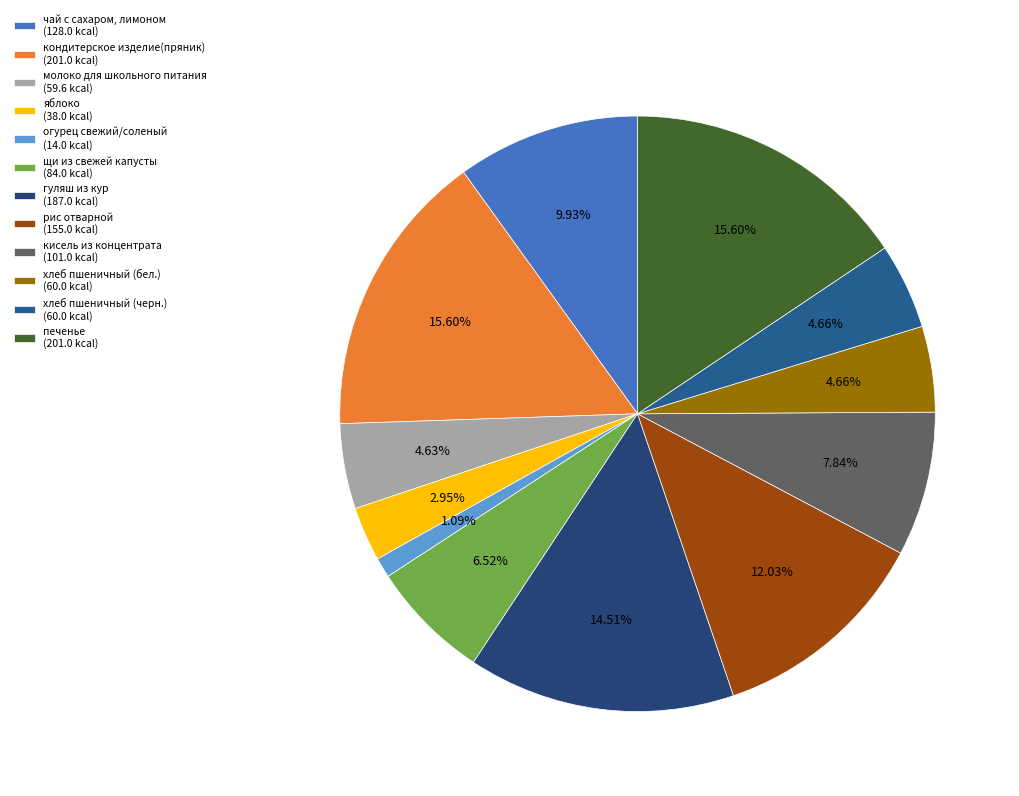

What is the change in value from молоко для школьного питания to яблоко?

-21.6